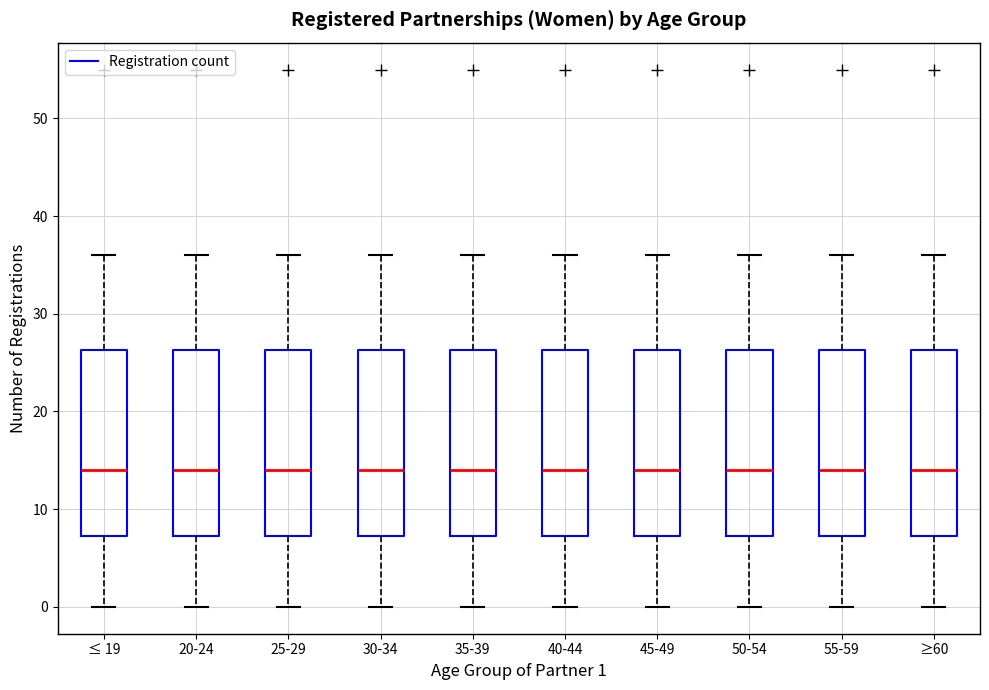

Reading left to right, transcribe this box plot: for each box, give where its median line is, the range the box spans, and where its two whiskers end, as read against the y-axis. The values are not printed on the chart, so give them approximately, as read against the axis.

≤ 19: median 14, box 7 to 26, whiskers 0 to 36
20-24: median 14, box 7 to 26, whiskers 0 to 36
25-29: median 14, box 7 to 26, whiskers 0 to 36
30-34: median 14, box 7 to 26, whiskers 0 to 36
35-39: median 14, box 7 to 26, whiskers 0 to 36
40-44: median 14, box 7 to 26, whiskers 0 to 36
45-49: median 14, box 7 to 26, whiskers 0 to 36
50-54: median 14, box 7 to 26, whiskers 0 to 36
55-59: median 14, box 7 to 26, whiskers 0 to 36
≥60: median 14, box 7 to 26, whiskers 0 to 36